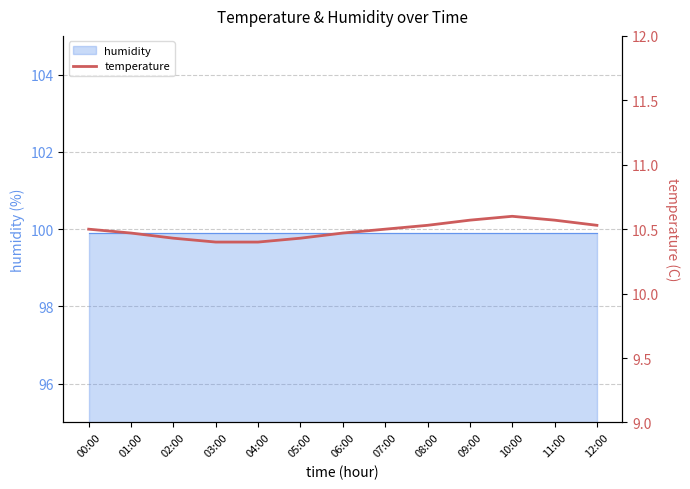

Count the number of categories in the chart.

13